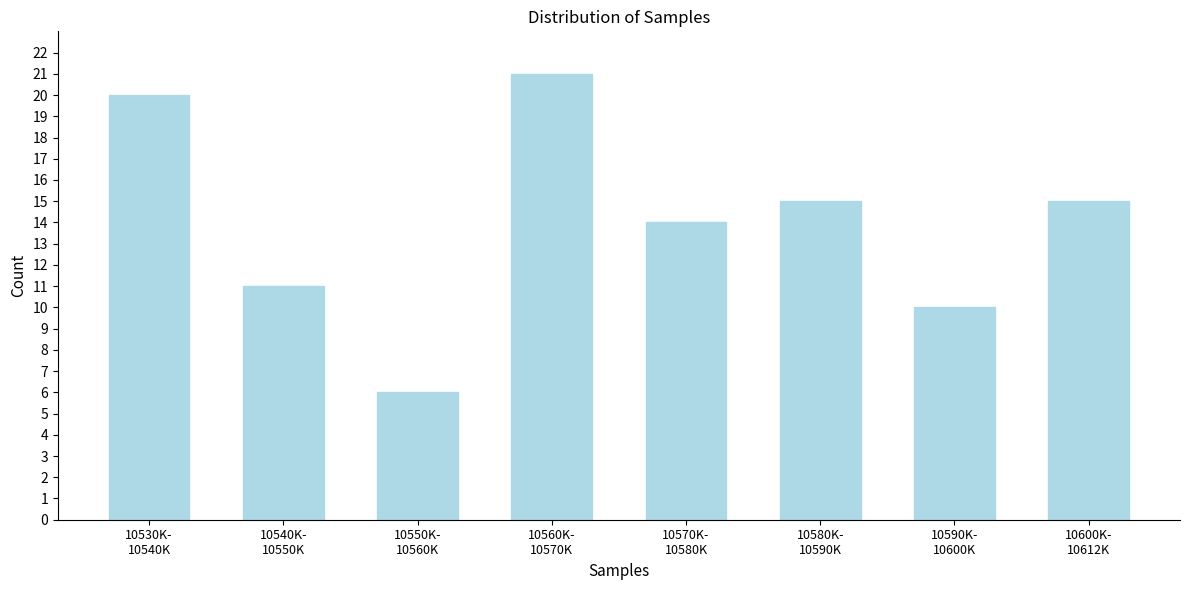

Reading left to right, transcribe all the data shown in this chart.

20	11	6	21	14	15	10	15